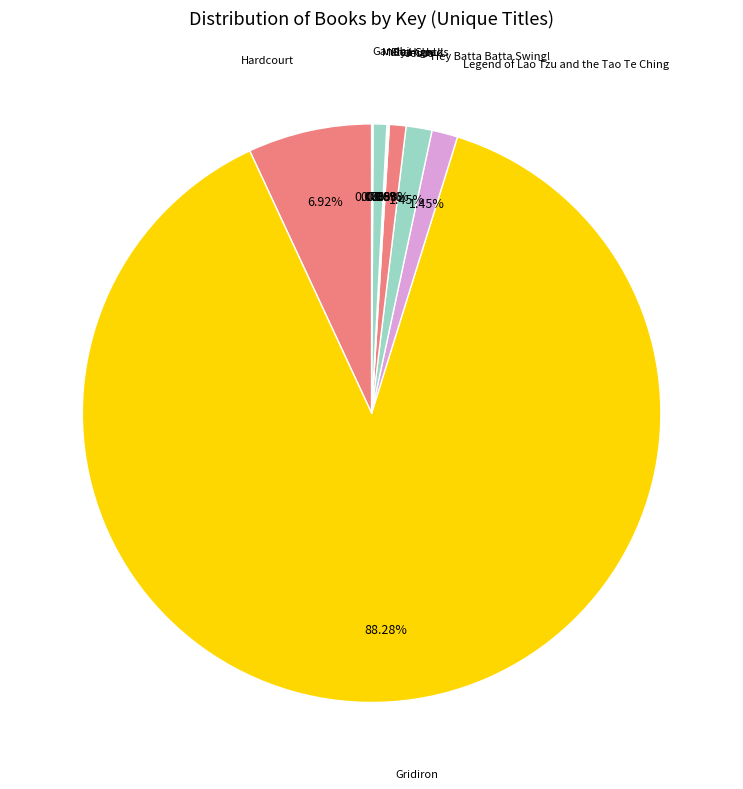

Rank the categories by value from lowest to highest.

Fly High!, Gandhi, Sea Clocks, Muhammad, Jesus, Legend of Lao Tzu and the Tao Te Ching, Hey Batta Batta Swing!, Hardcourt, Gridiron